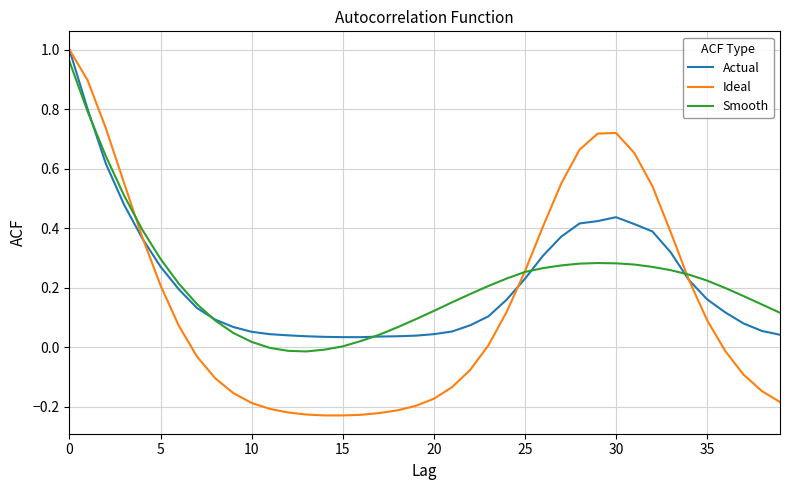

Which series has the largest range (max minus min)?

Ideal